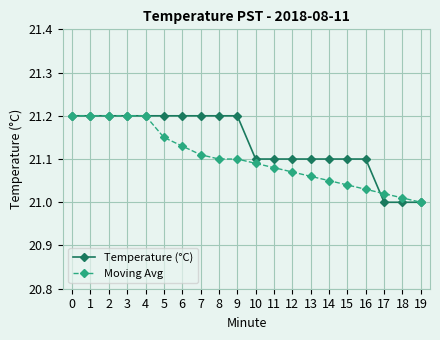

The Moving Avg series shows 14.0 at 17. True or false?

False